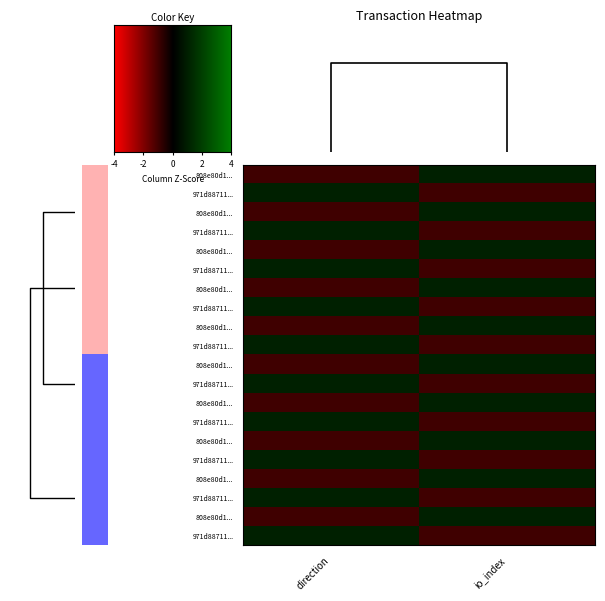

What is the maximum value shown in the chart?

1